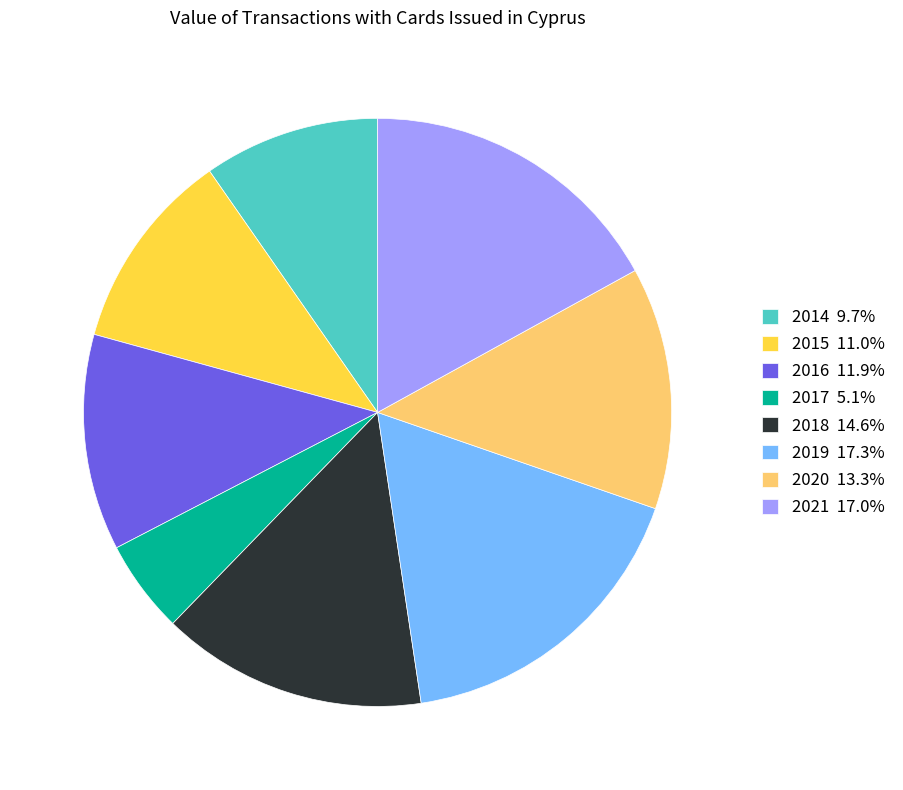

Do 2014 9.7% and 2017 5.1% together represent more than half of the pie?

No